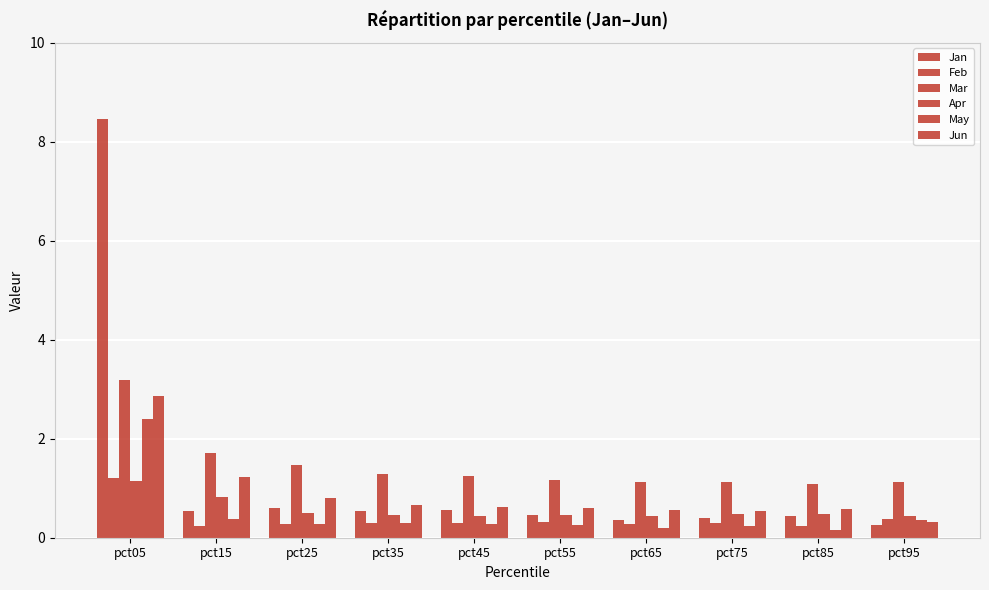

Reading left to right, transcribe all the data shown in this chart.

Jan: pct05=8.5	pct15=0.5	pct25=0.6	pct35=0.5	pct45=0.6	pct55=0.5	pct65=0.4	pct75=0.4	pct85=0.4	pct95=0.3
Feb: pct05=1.2	pct15=0.2	pct25=0.3	pct35=0.3	pct45=0.3	pct55=0.3	pct65=0.3	pct75=0.3	pct85=0.2	pct95=0.4
Mar: pct05=3.2	pct15=1.7	pct25=1.5	pct35=1.3	pct45=1.3	pct55=1.2	pct65=1.1	pct75=1.1	pct85=1.1	pct95=1.1
Apr: pct05=1.1	pct15=0.8	pct25=0.5	pct35=0.5	pct45=0.4	pct55=0.5	pct65=0.4	pct75=0.5	pct85=0.5	pct95=0.4
May: pct05=2.4	pct15=0.4	pct25=0.3	pct35=0.3	pct45=0.3	pct55=0.3	pct65=0.2	pct75=0.2	pct85=0.1	pct95=0.4
Jun: pct05=2.9	pct15=1.2	pct25=0.8	pct35=0.7	pct45=0.6	pct55=0.6	pct65=0.6	pct75=0.5	pct85=0.6	pct95=0.3